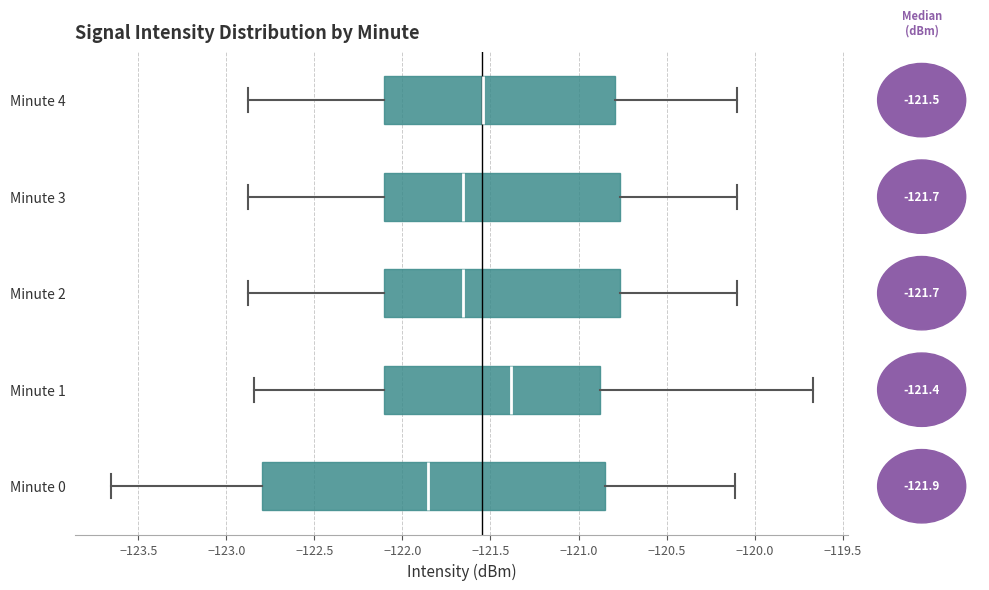

Reading bottom to top, read every box against the x-axis: the position of its median line, the range the box covers, and the ends of its whiskers. The values are not printed on the chart, so give them approximately, as read against the axis.

Minute 0: median -121.85, box -122.80 to -120.85, whiskers -123.65 to -120.10
Minute 1: median -121.40, box -122.10 to -120.90, whiskers -122.85 to -119.65
Minute 2: median -121.65, box -122.10 to -120.75, whiskers -122.90 to -120.10
Minute 3: median -121.65, box -122.10 to -120.75, whiskers -122.90 to -120.10
Minute 4: median -121.55, box -122.10 to -120.80, whiskers -122.90 to -120.10